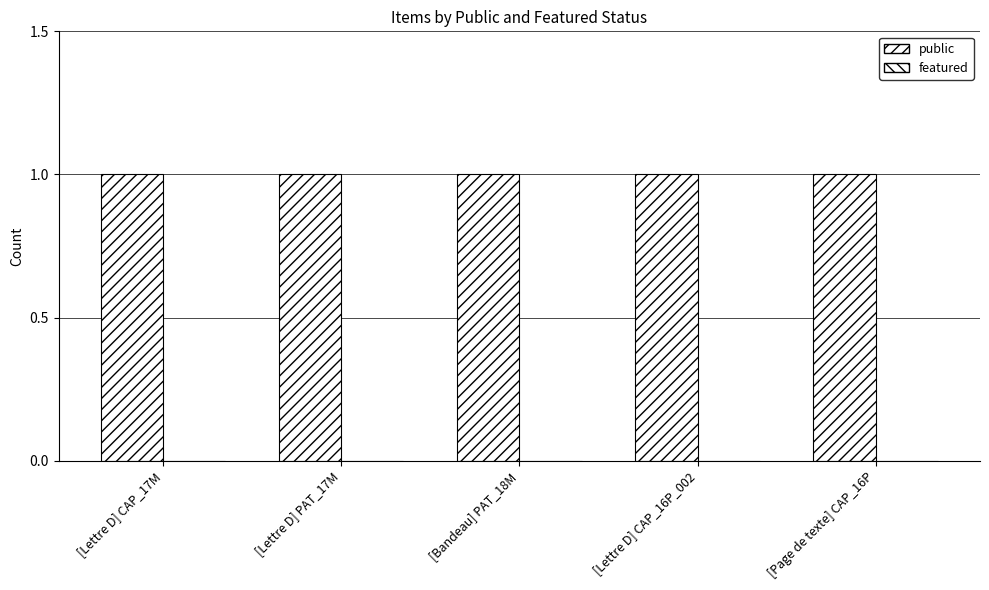

What is the label of the 3rd bar from the right?

[Bandeau] PAT_18M